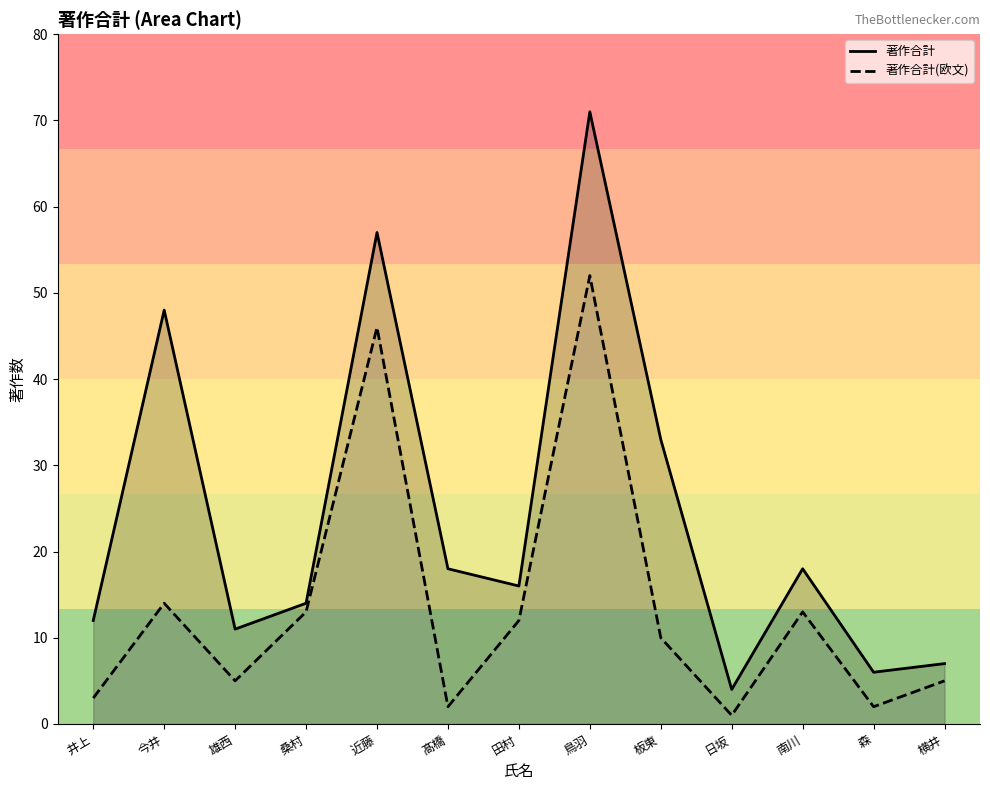

What is the average value of the 著作合計(欧文) series?

14